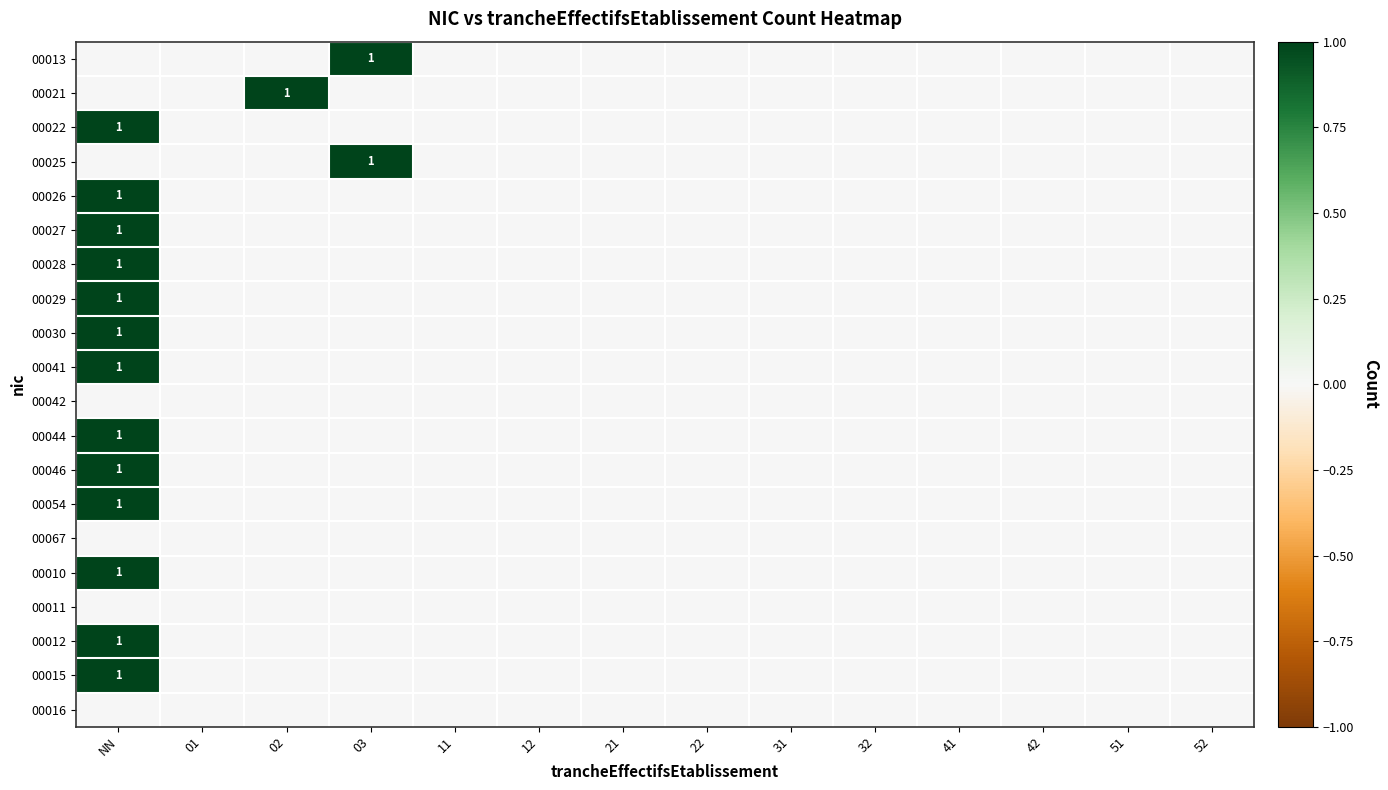

At which category does the chart reach its peak across all series?

03